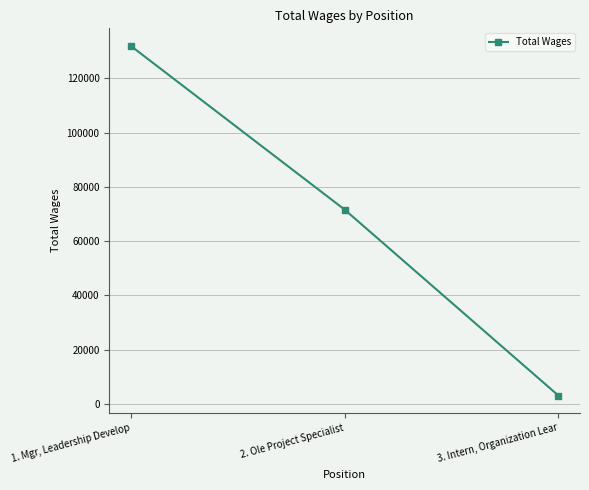

Reading left to right, what are all the values shown in this chart?

1. Mgr, Leadership Develop=132019	2. Ole Project Specialist=71643	3. Intern, Organization Lear=3047